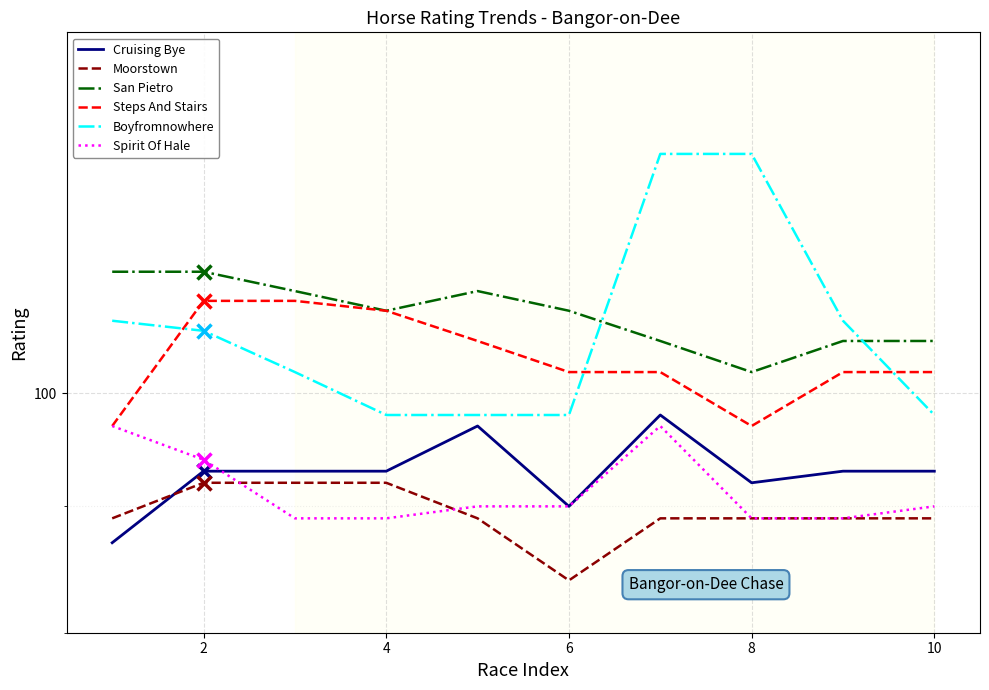

True or false: Boyfromnowhere and Moorstown intersect in this chart.

False